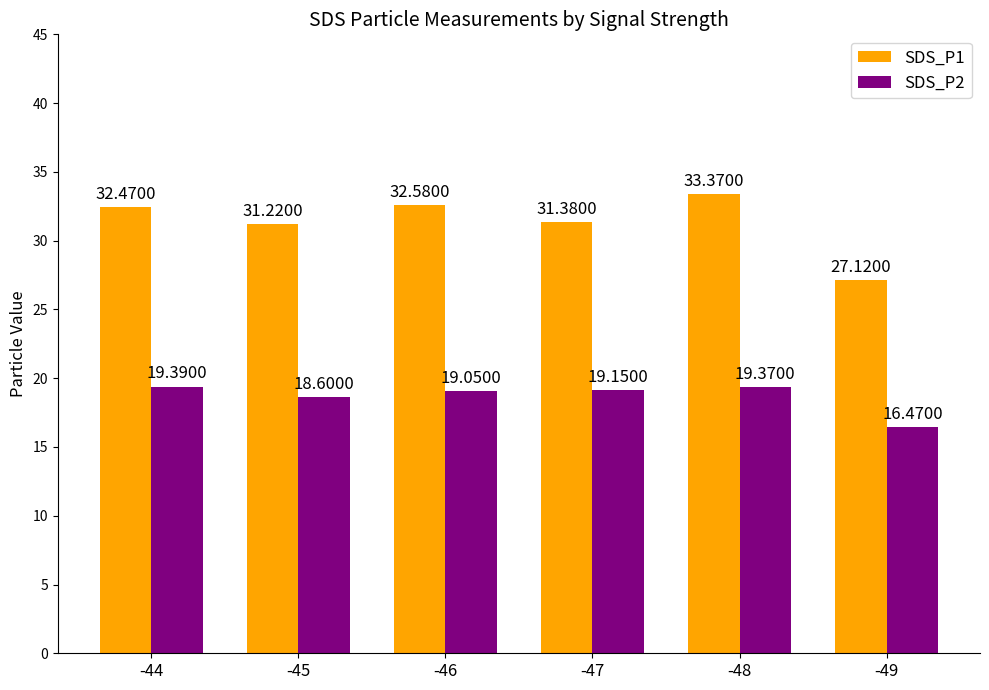

List the series in order of their peak value, lowest first.

SDS_P2, SDS_P1